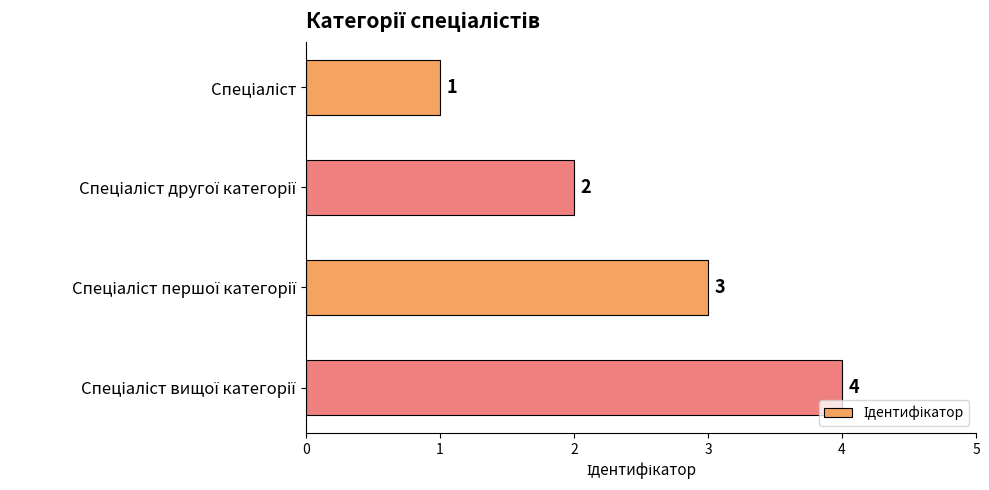

What is the value of the 3rd bar from the top?

3